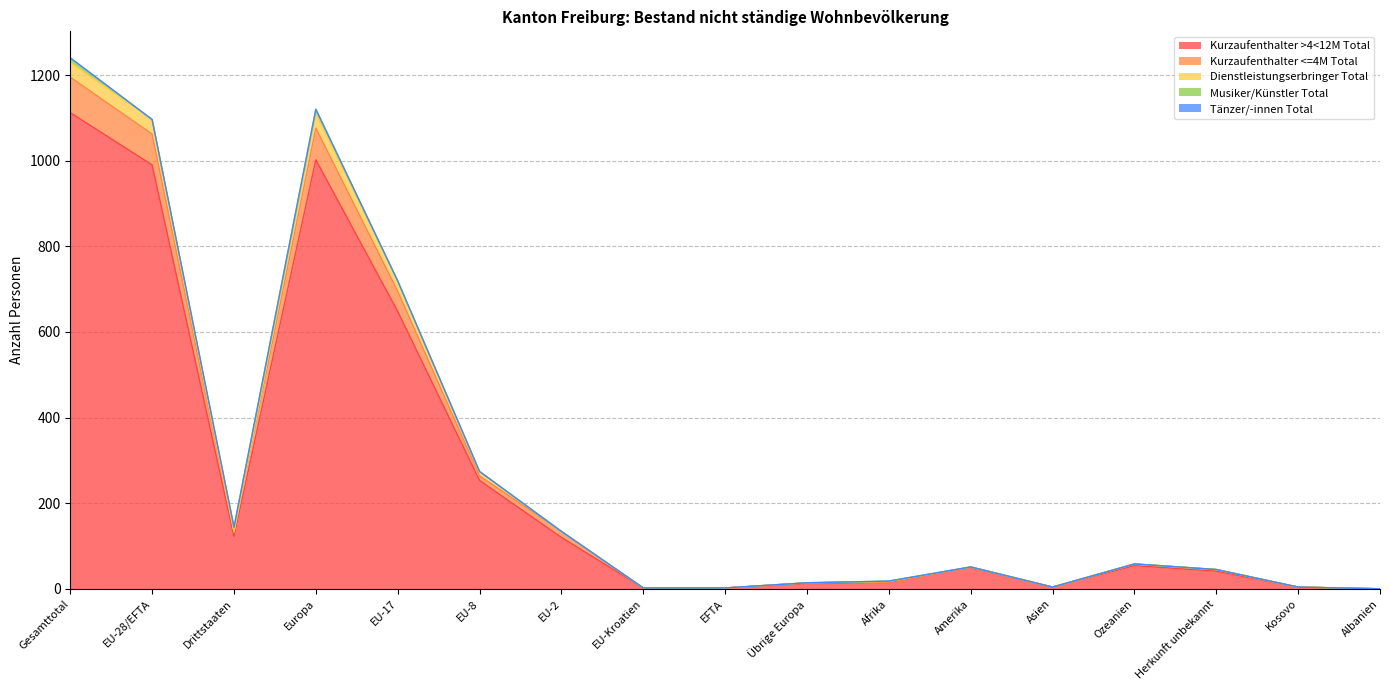

How many interior local peaks does the Kurzaufenthalter <=4M Total series have?

3